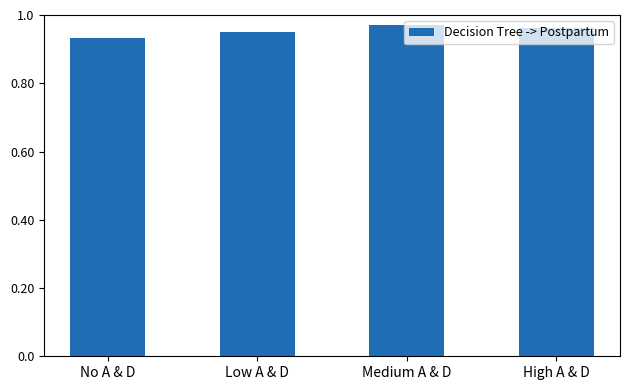

True or false: the data shows 0.3 at Low A & D.

False